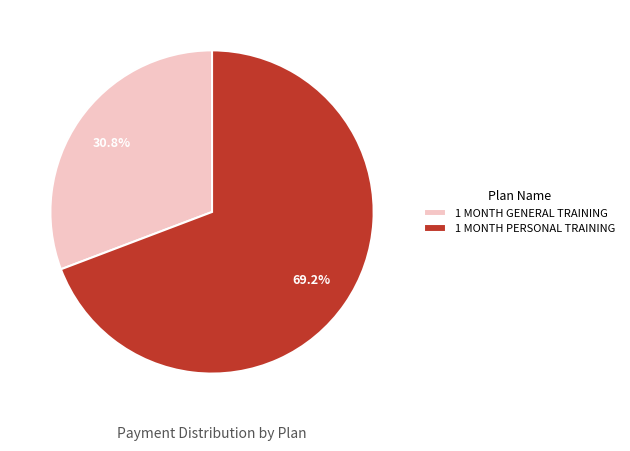

To the nearest percent, what is the difference between the 1 MONTH GENERAL TRAINING and 1 MONTH PERSONAL TRAINING slice percentages?

38%